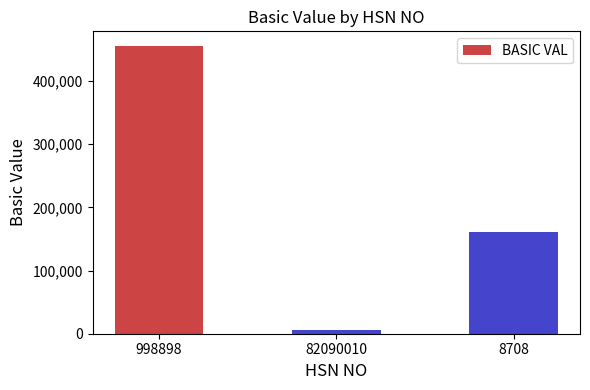

What is the change in value from 998898 to 8708?

-294084.3